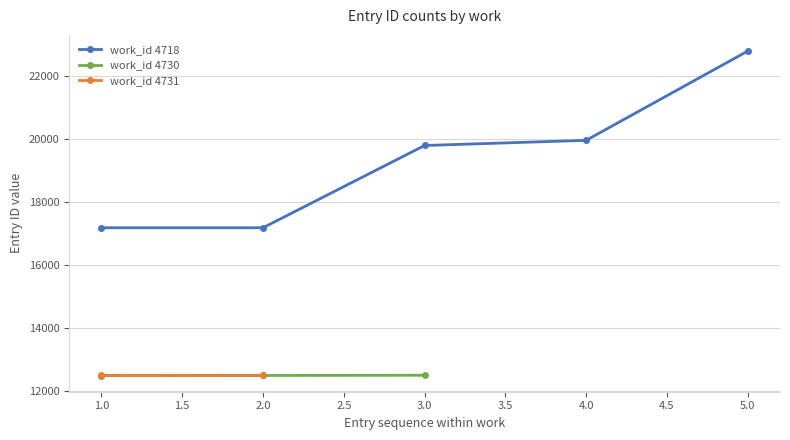

What is the value of the work_id 4718 point at the 4th from the left?

19967